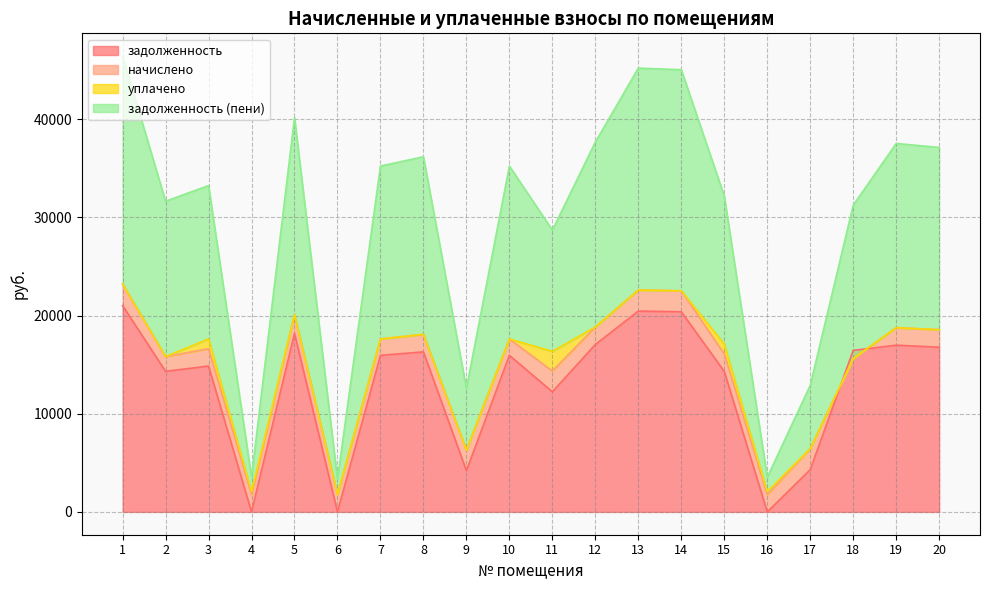

The задолженность (пени) series shows 2539.9 at 4. True or false?

False